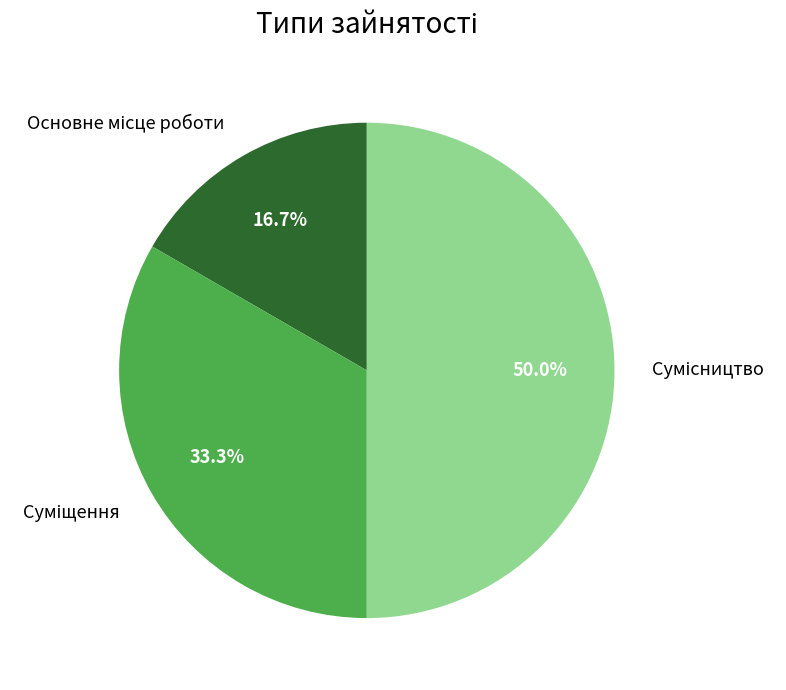

What percentage is the Основне місце роботи slice, to the nearest percent?

17%